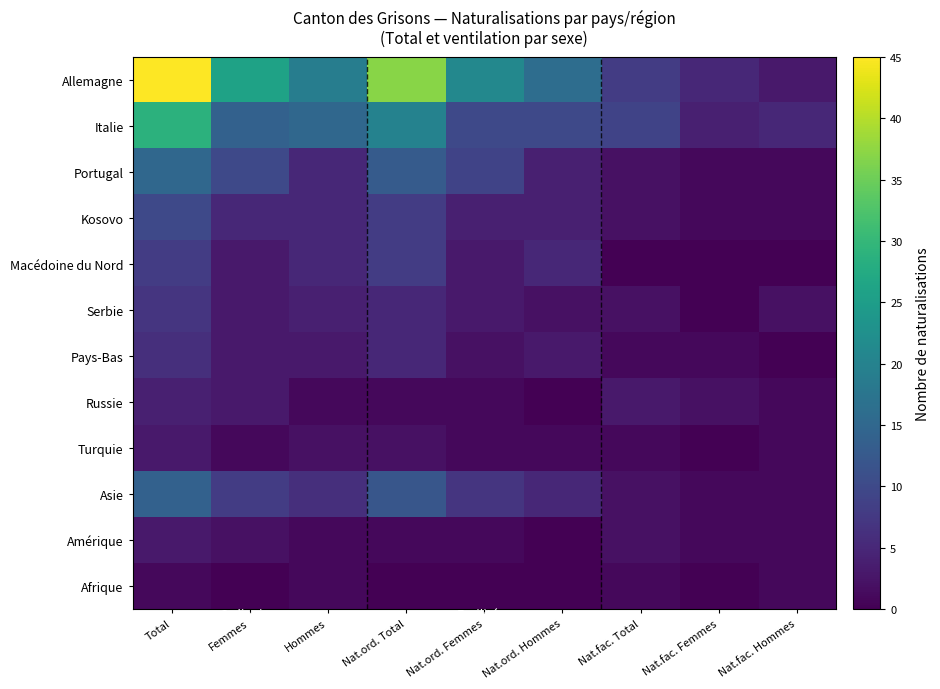

Between Nat.ord. Total and Nat.fac. Total, which series saw the biggest shift?

Allemagne